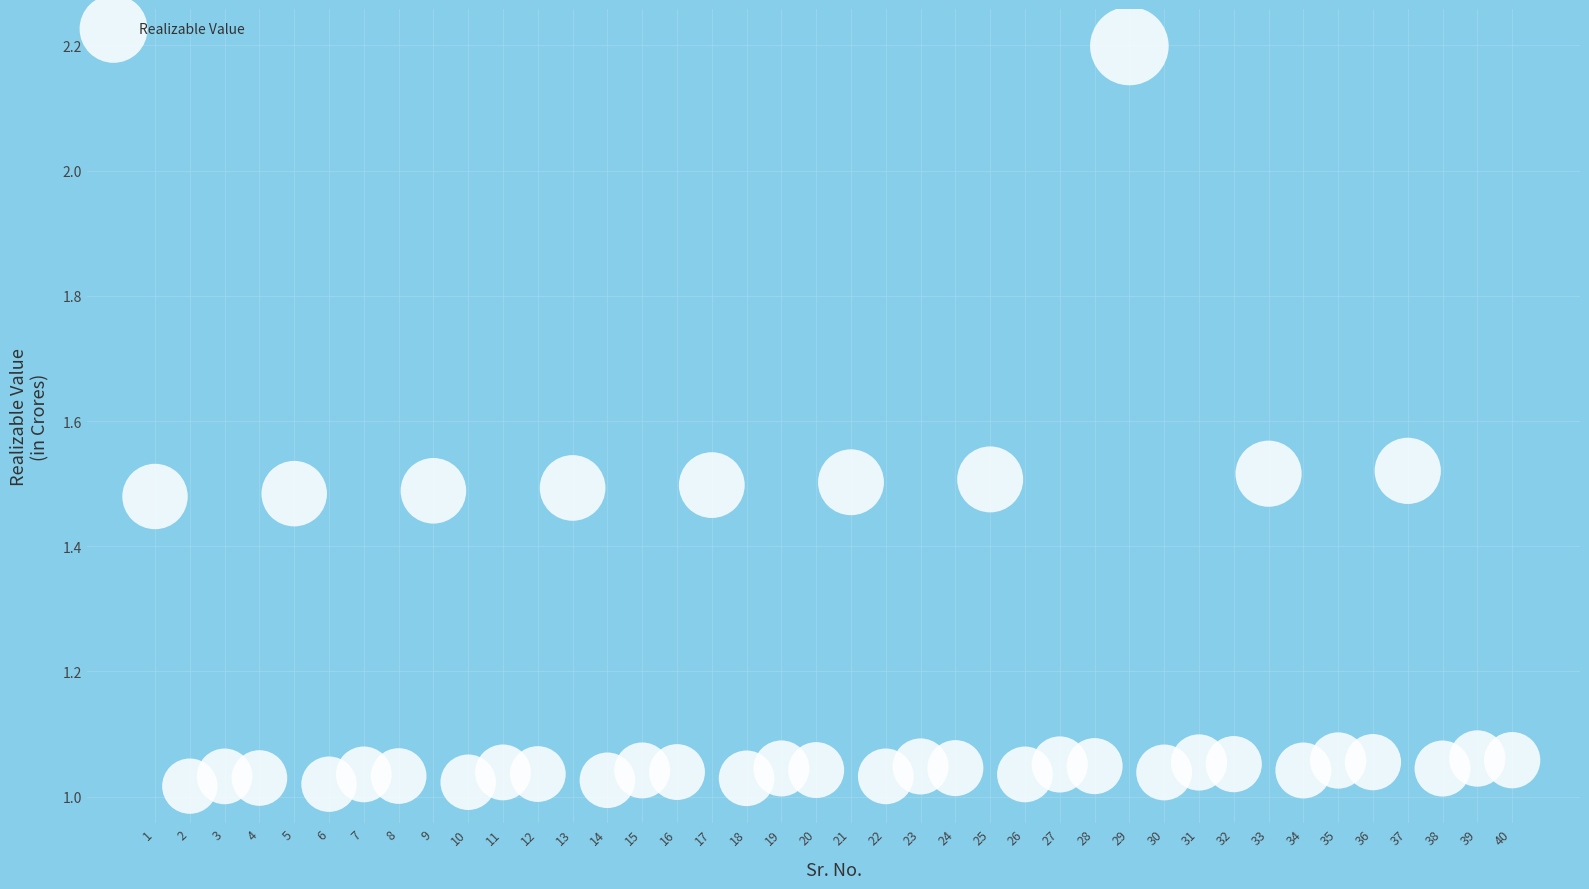

What is the range of Y values (max minus min)?

1.2